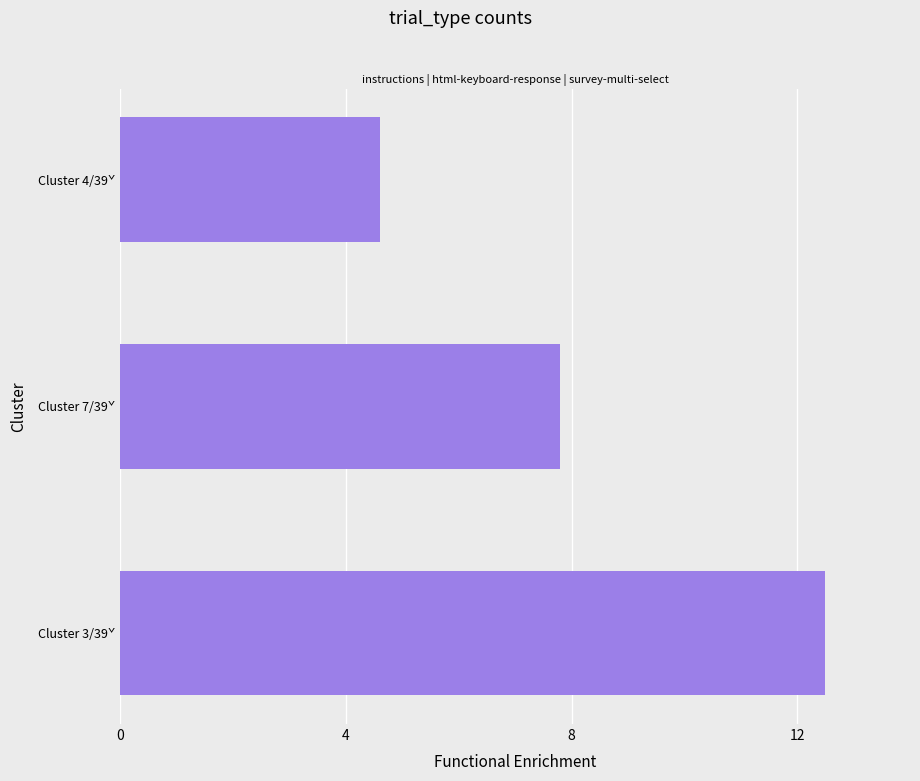

Rank the categories by value from highest to lowest.

Cluster 3/39ˇ, Cluster 7/39ˇ, Cluster 4/39ˇ